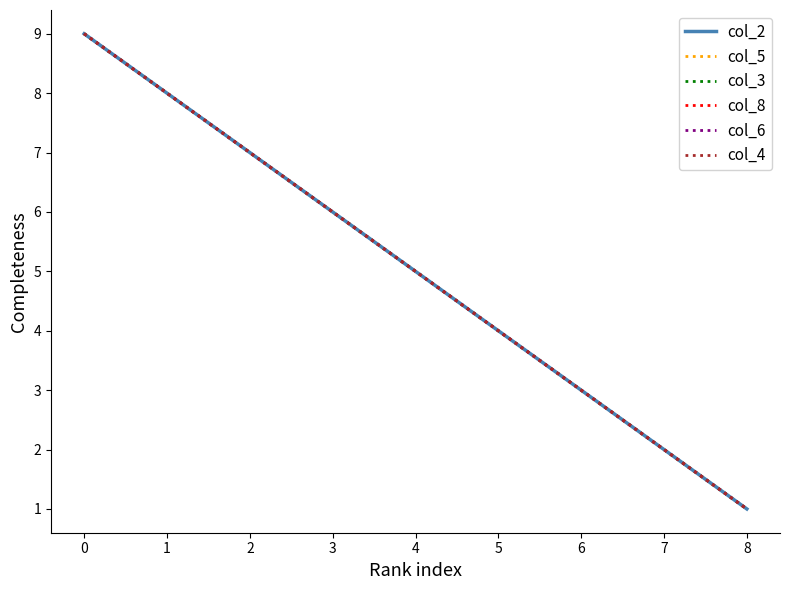

Does the chart have visible grid lines?

No